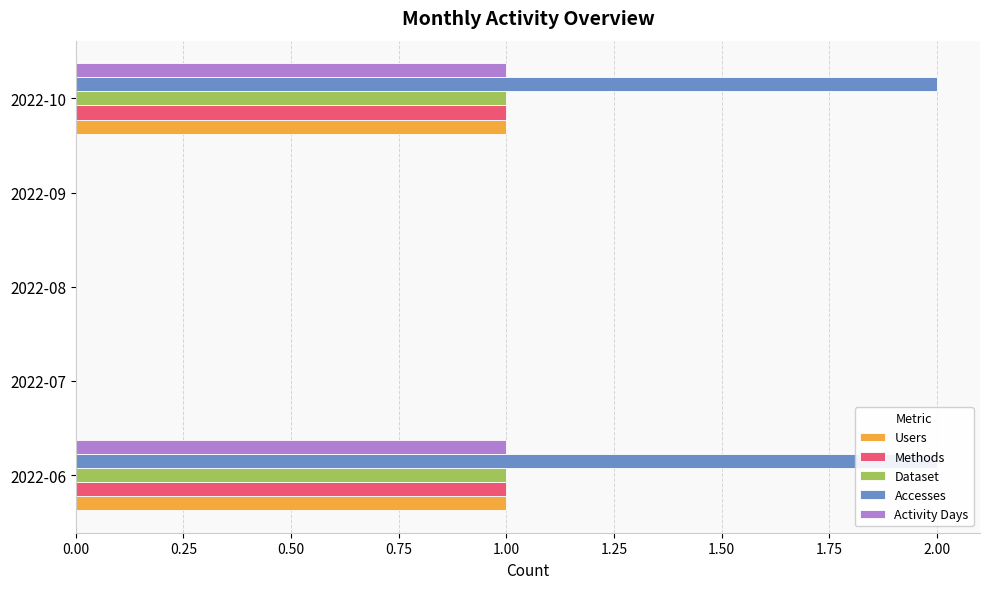

What is the average value of the Accesses series?

1